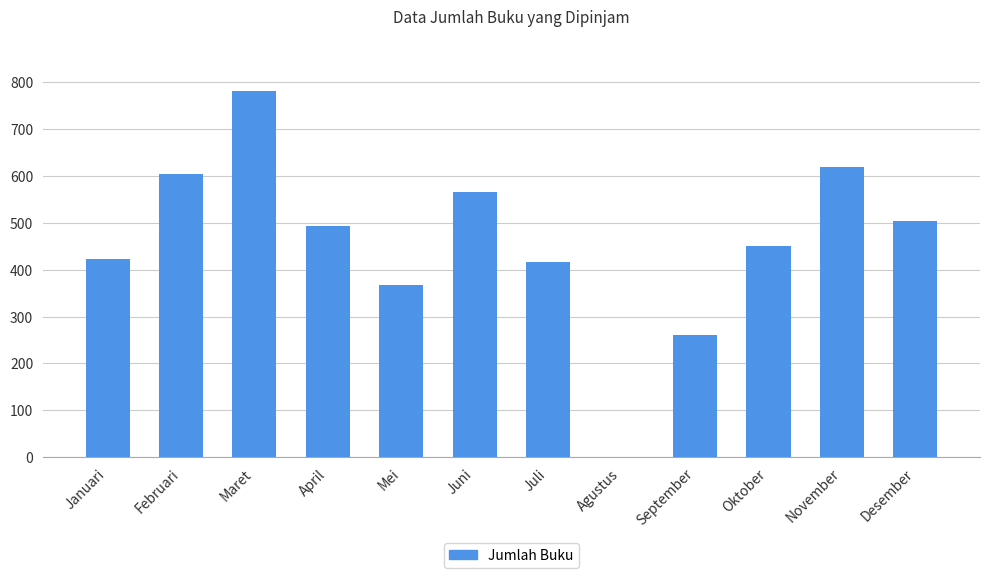

How many values are above zero?

11